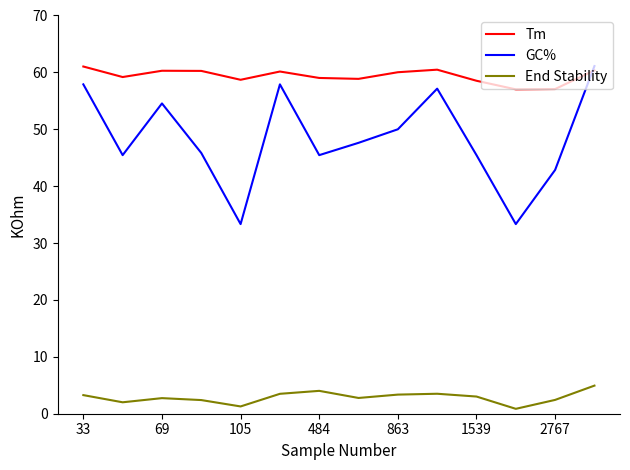

What is the difference between the maximum and minimum values in the End Stability series?

4.1